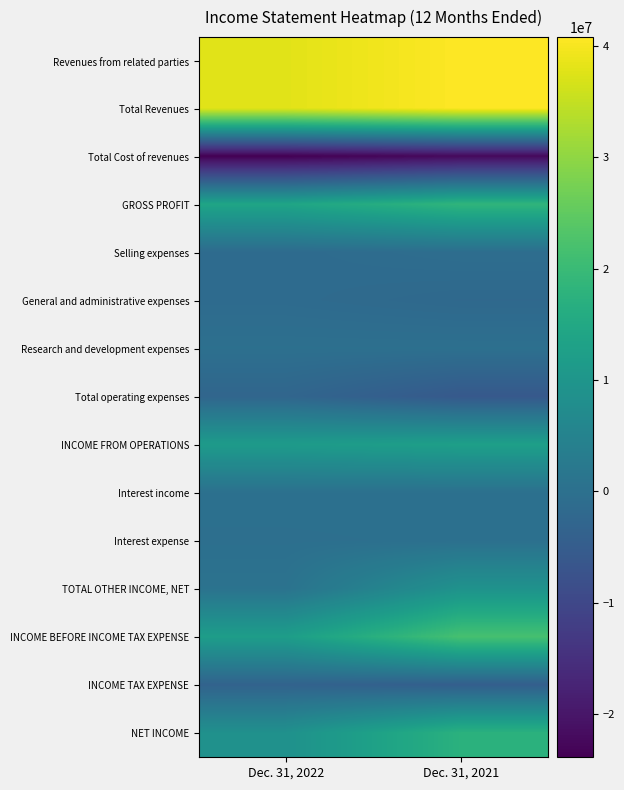

What is the spread (max minus min) of values at Dec. 31, 2022?

61795744